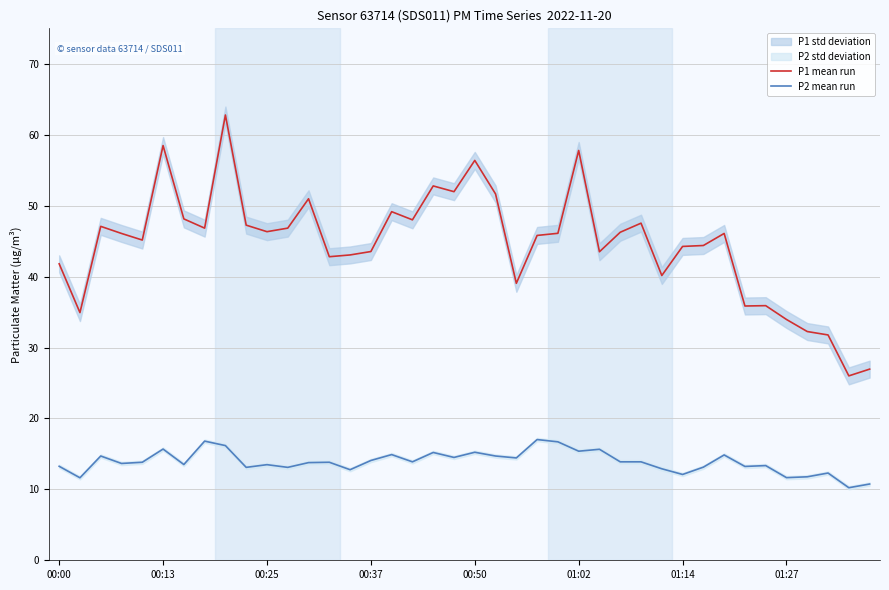

How many lines are shown in the chart?

2